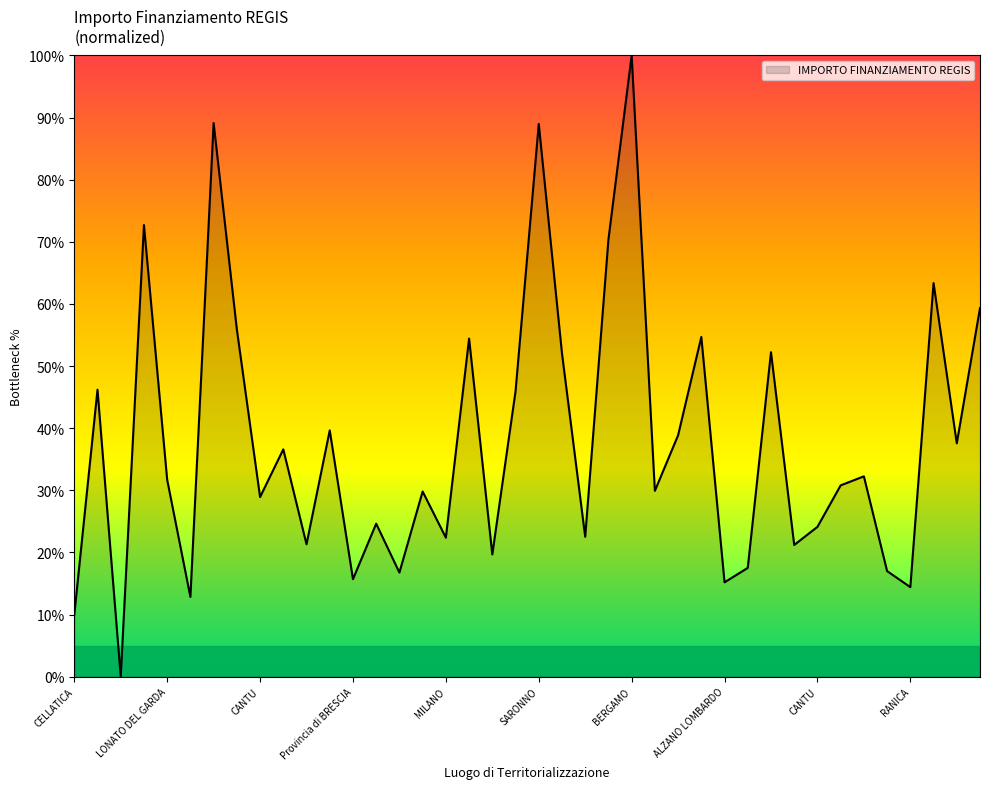

What is the sum of all values?

1516.5